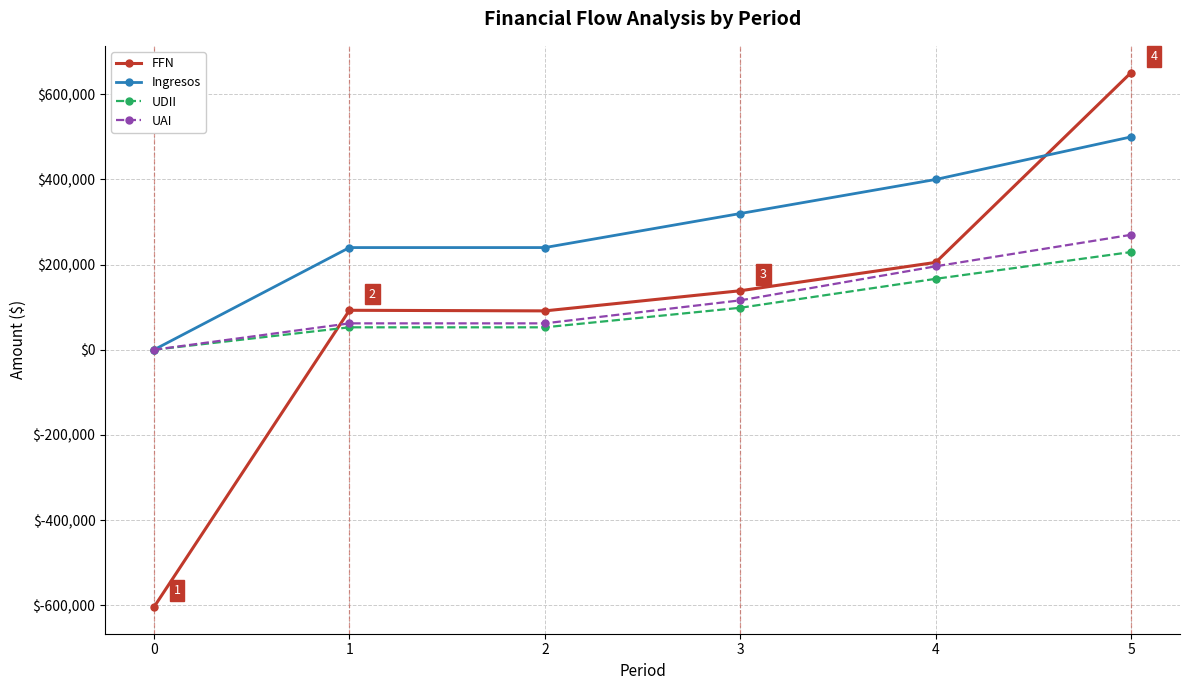

The value of Ingresos at 0 is -289946.1. True or false?

False